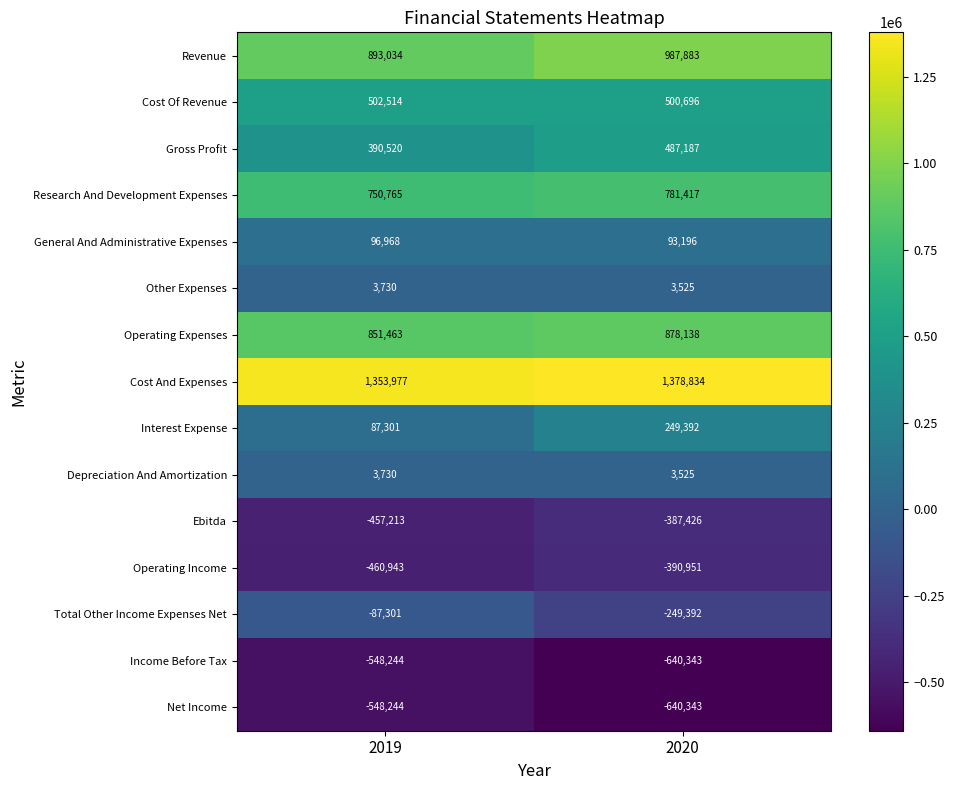

At how many categories does at least one series exceed 342190?

2